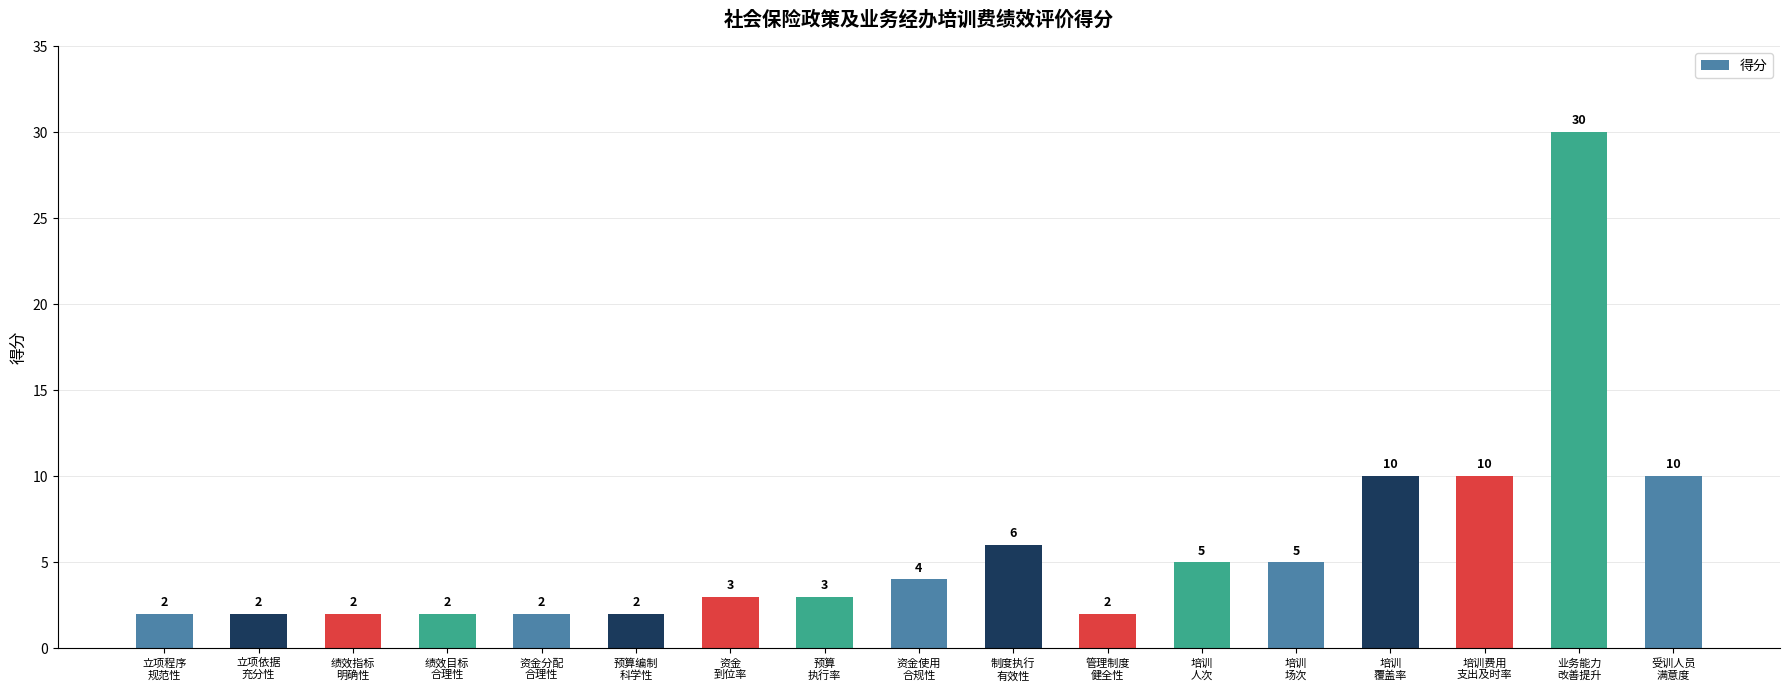

Which has a higher value, 受训人员
满意度 or 绩效目标
合理性?

受训人员
满意度